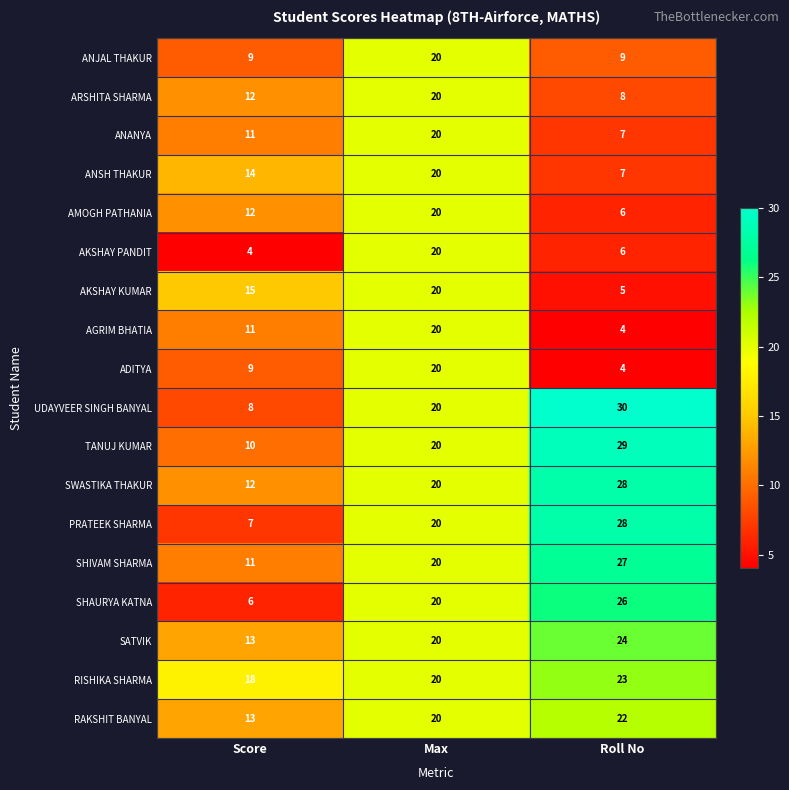

What is the maximum value shown in the chart?

30